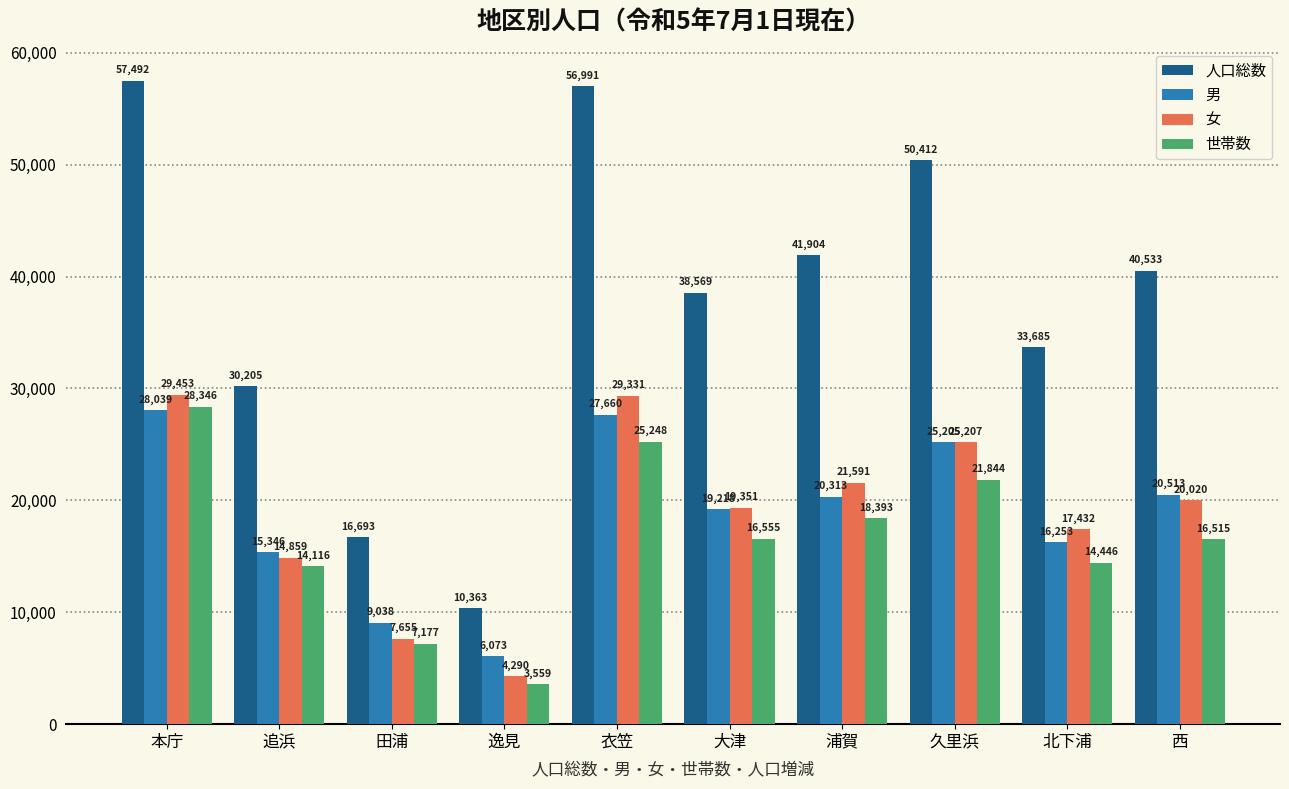

What is the spread (max minus min) of values at 田浦?

9516